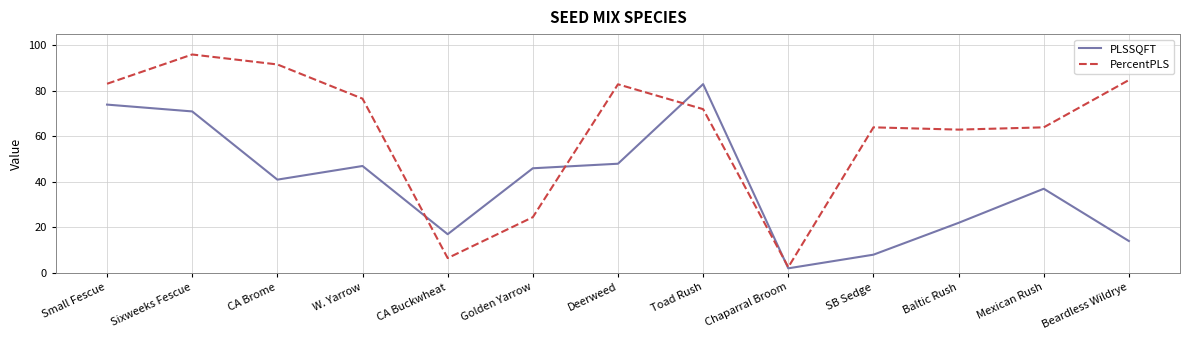

At which label does PercentPLS first exceed 72?

Small Fescue